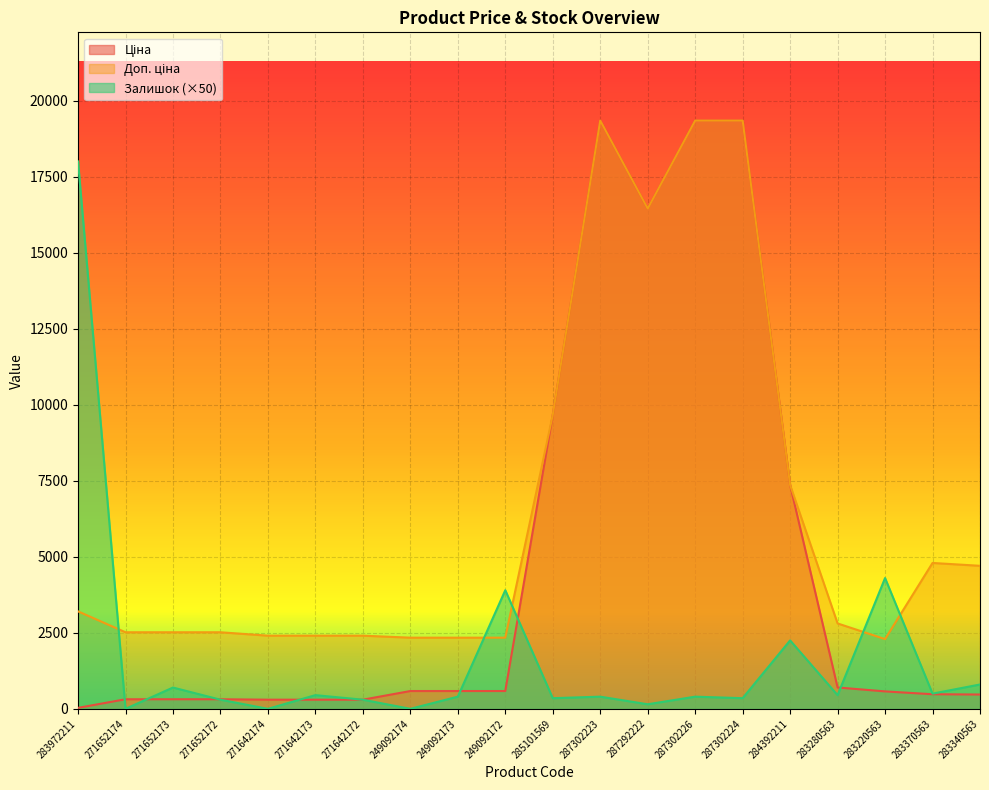

Rank the categories by Доп. ціна value from highest to lowest.

287302223, 287302226, 287302224, 287292222, 285101569, 284392211, 283370563, 283340563, 283972211, 283280563, 271652174, 271652173, 271652172, 271642174, 271642173, 271642172, 249092174, 249092173, 249092172, 283220563